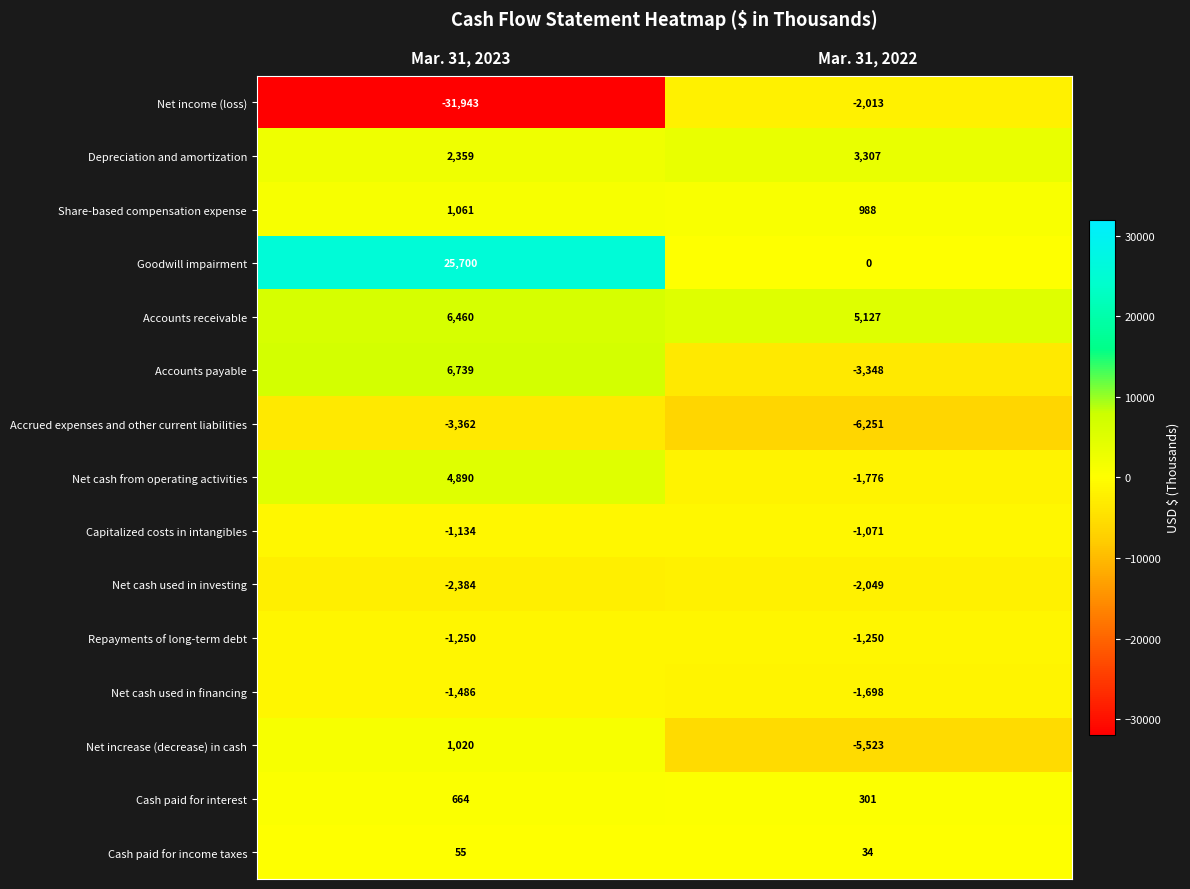

The Net cash from operating activities series shows 1794 at Mar. 31, 2023. True or false?

False